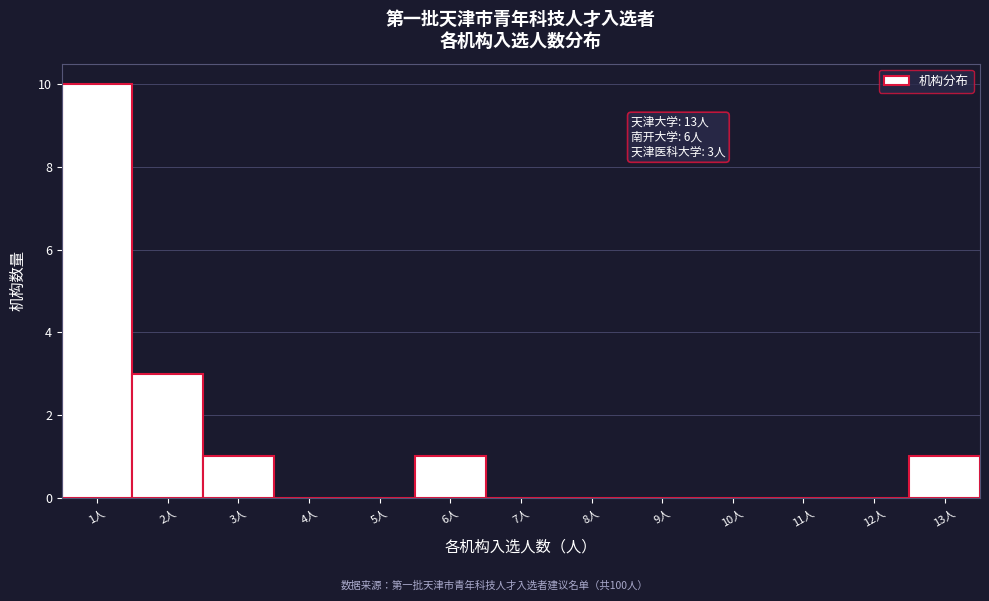

Over which range of the x-axis is the bar tallest?

0.5 to 1.5